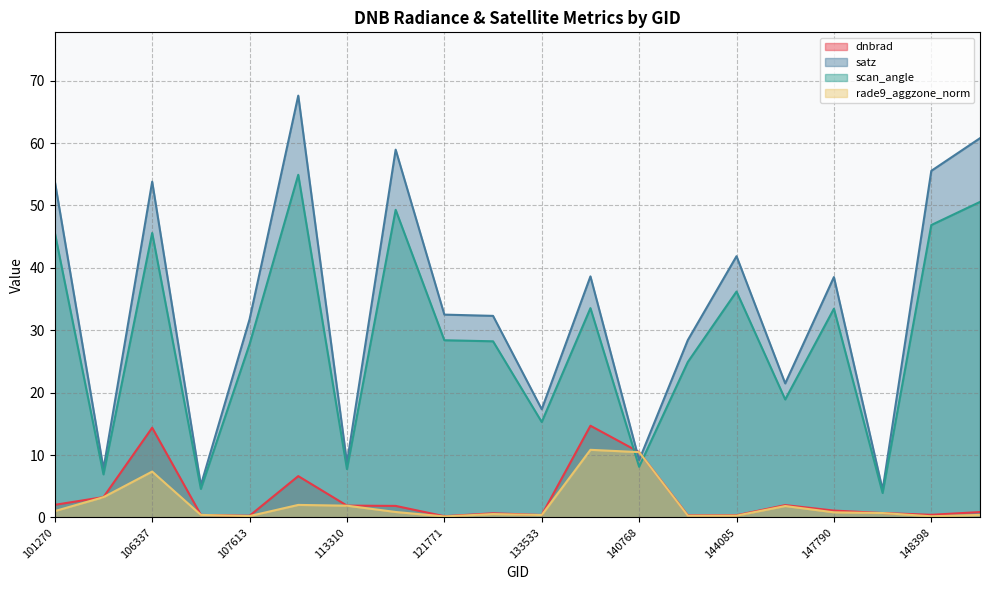

What is the value of the satz point at the 19th from the left?

55.5